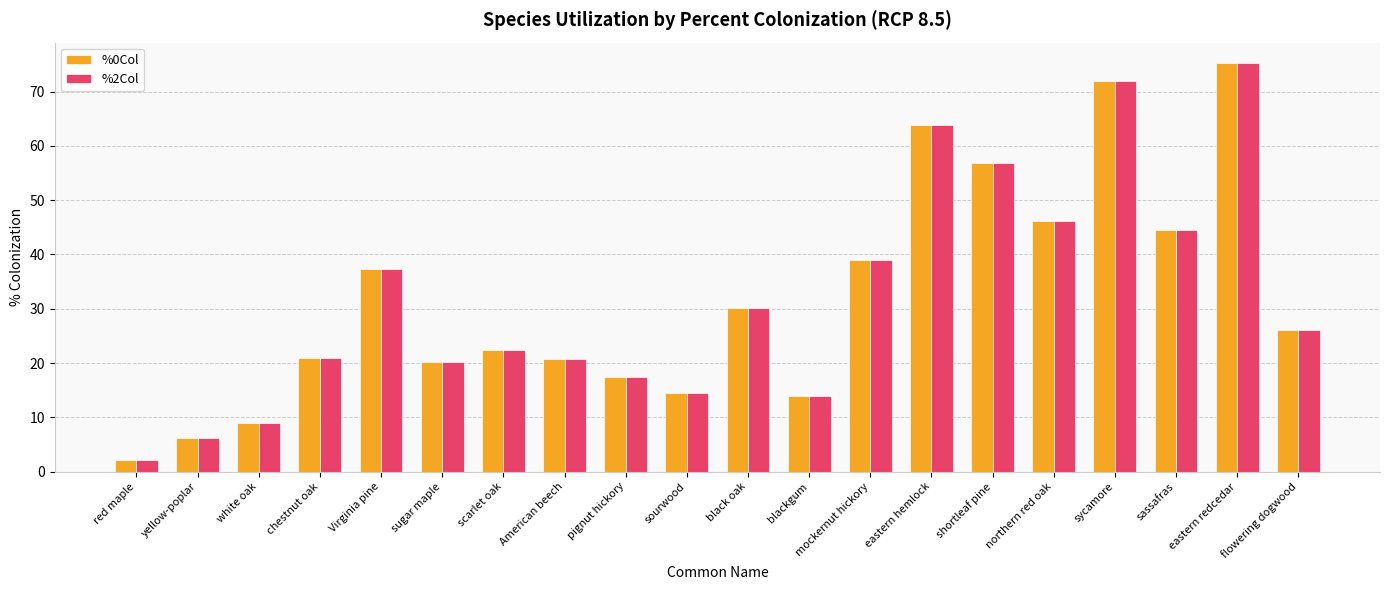

At how many categories does at least one series exceed 28?

9